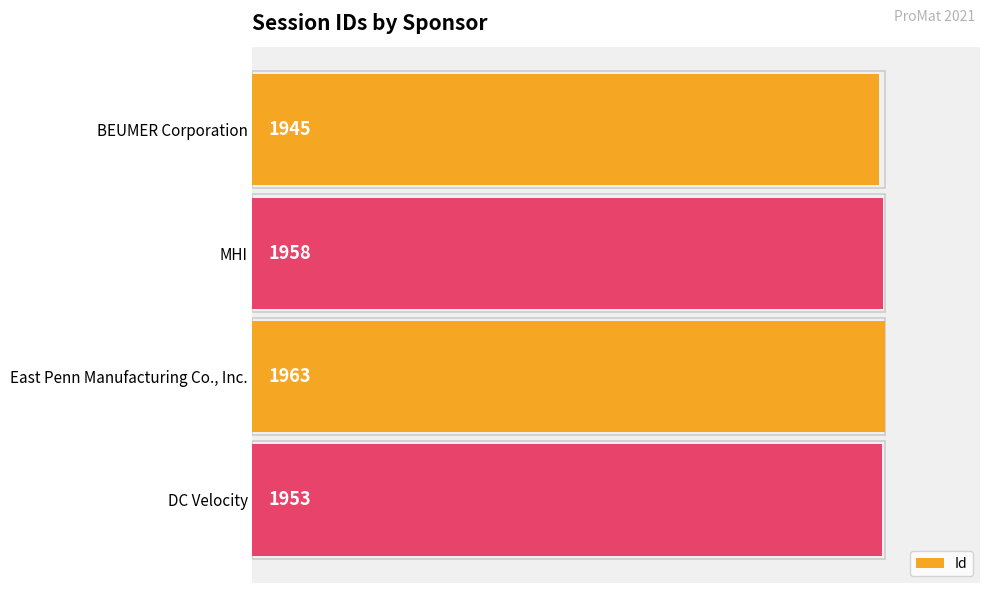

How many data points does each series have?

4